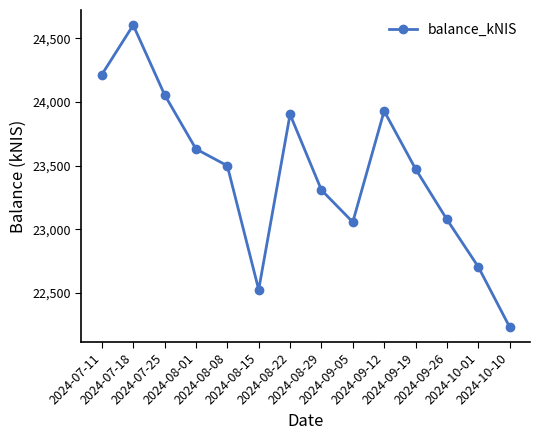

At which category does the data reach its first local peak?

2024-07-18